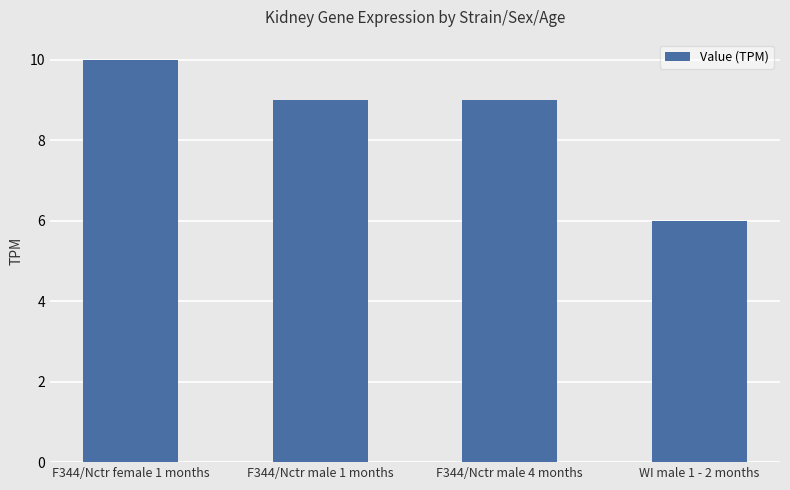

At which label is the value closest to 7?

WI male 1 - 2 months